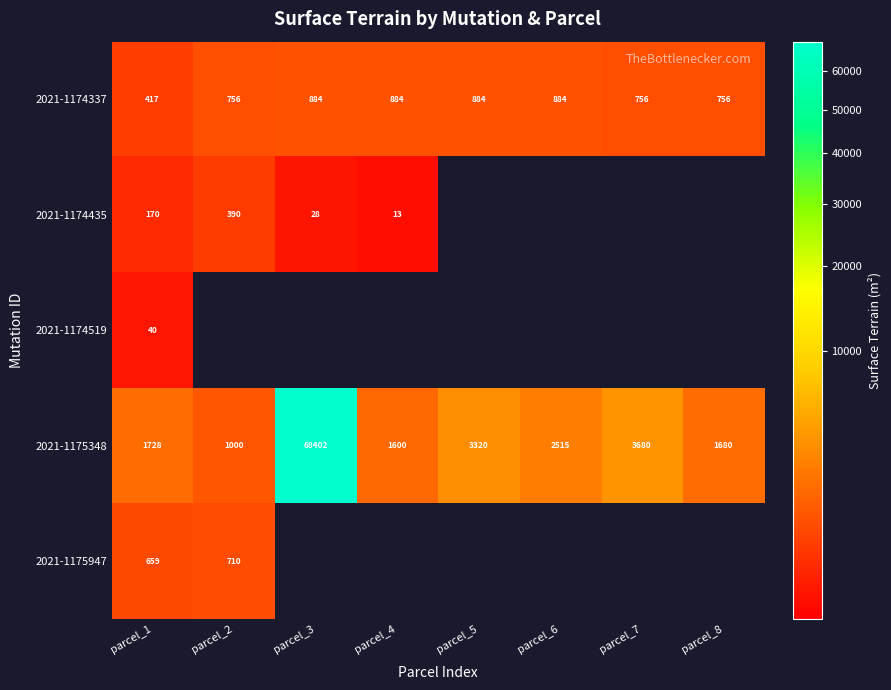

List the labels in order of 2021-1175348 value, smallest first.

parcel_2, parcel_4, parcel_8, parcel_1, parcel_6, parcel_5, parcel_7, parcel_3